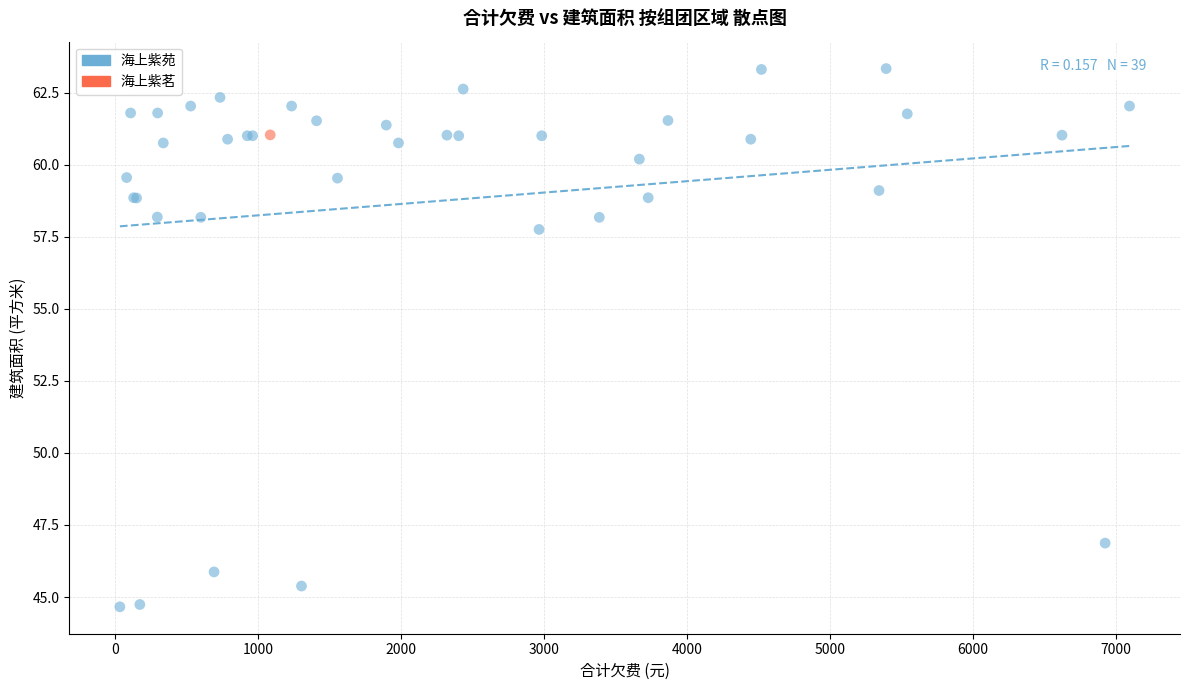

What are all the series names shown in the legend?

海上紫苑, 海上紫茗